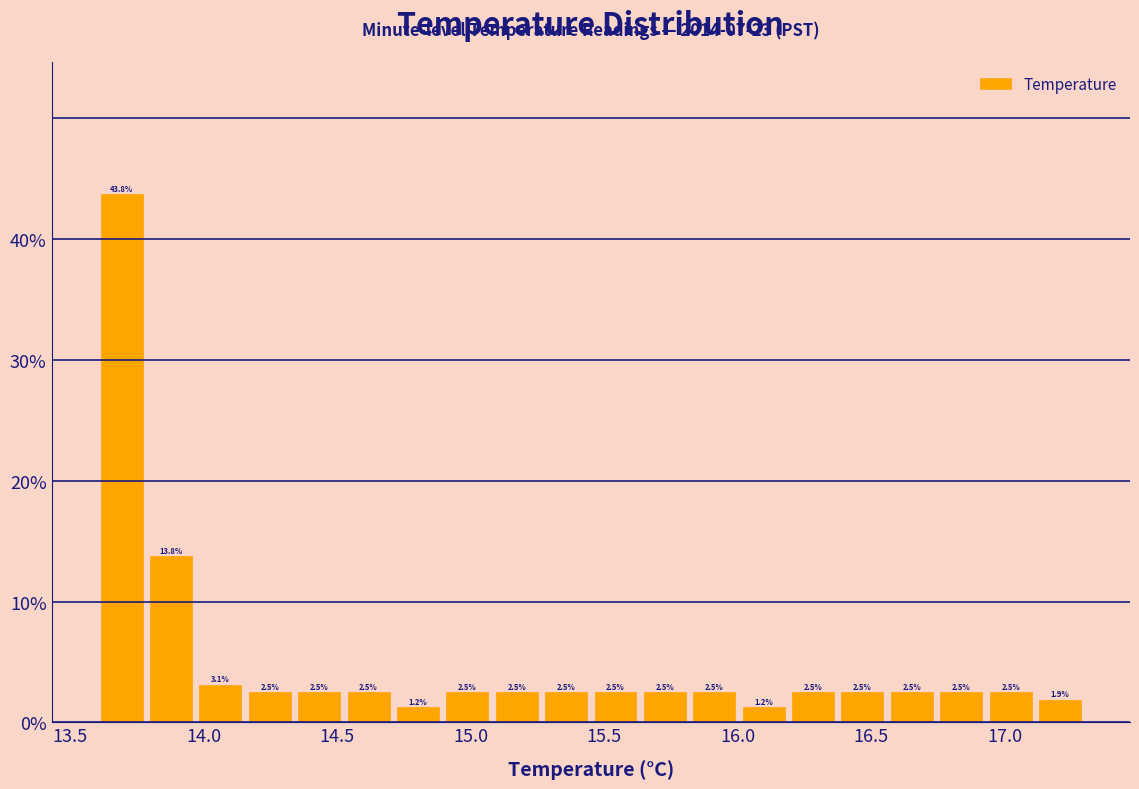

Around what value on the x-axis is the tallest bar? Give the approximate position of its centre, as read against the axis.

13.70